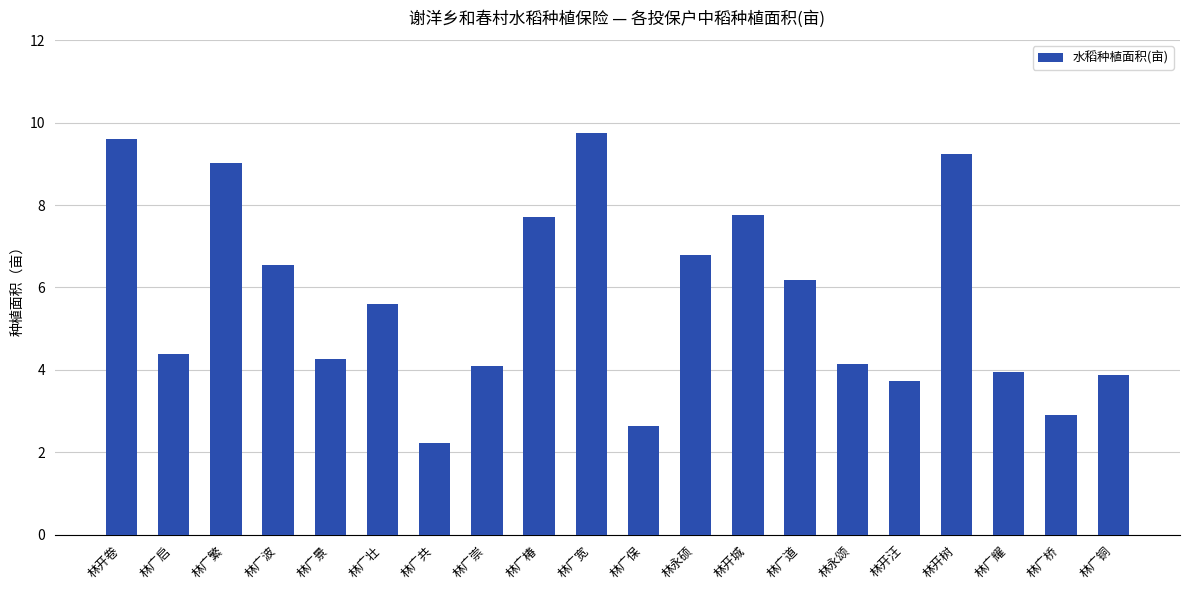

Read the value at 林广保.

2.6